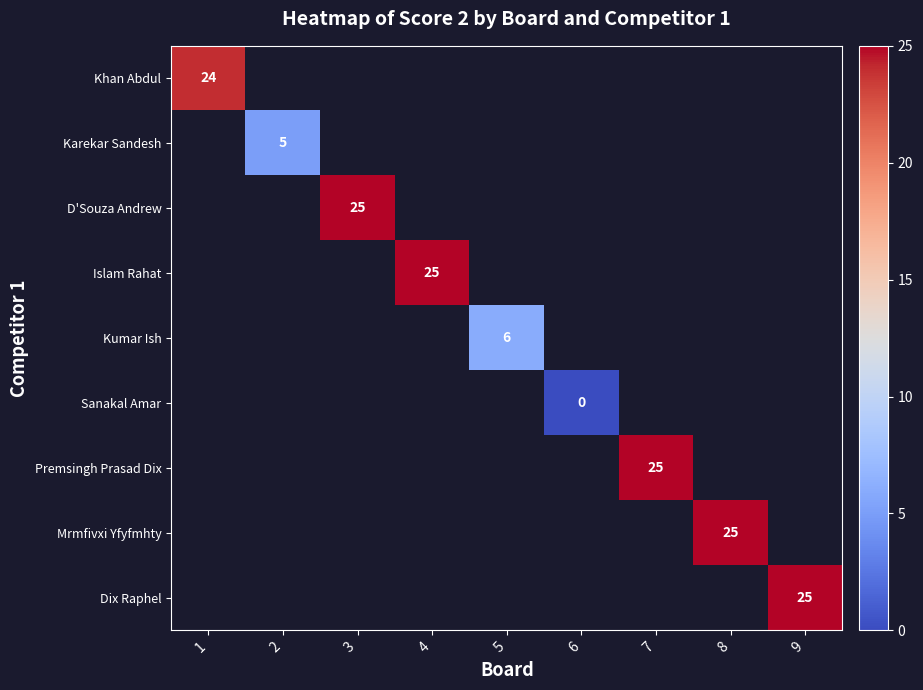

True or false: Khan Abdul has a value of 39 at 1.

False